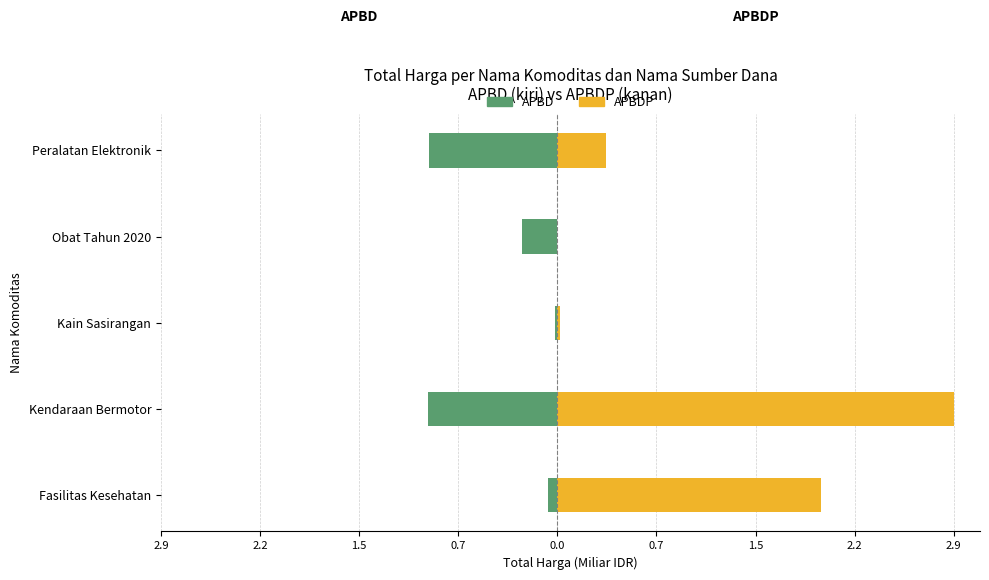

Is the value of APBD at Obat Tahun 2020 greater than the value of APBDP at Kendaraan Bermotor?

No